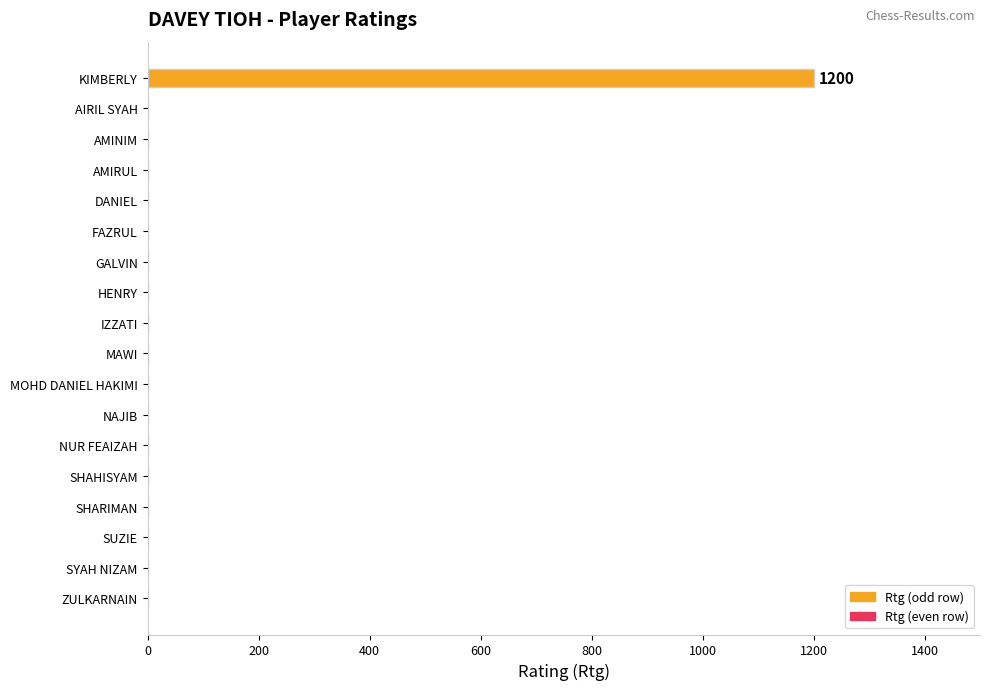

The value at IZZATI is -629. True or false?

False